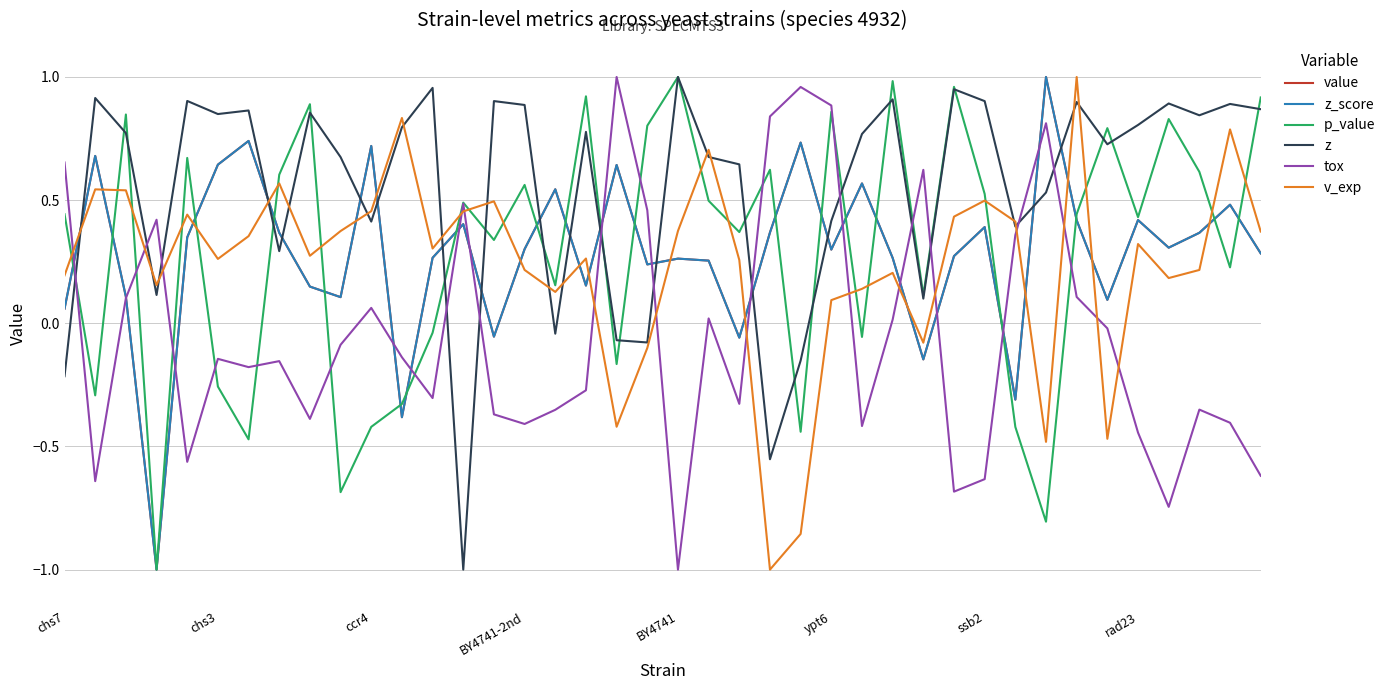

Does the chart display data point markers on the line(s)?

No